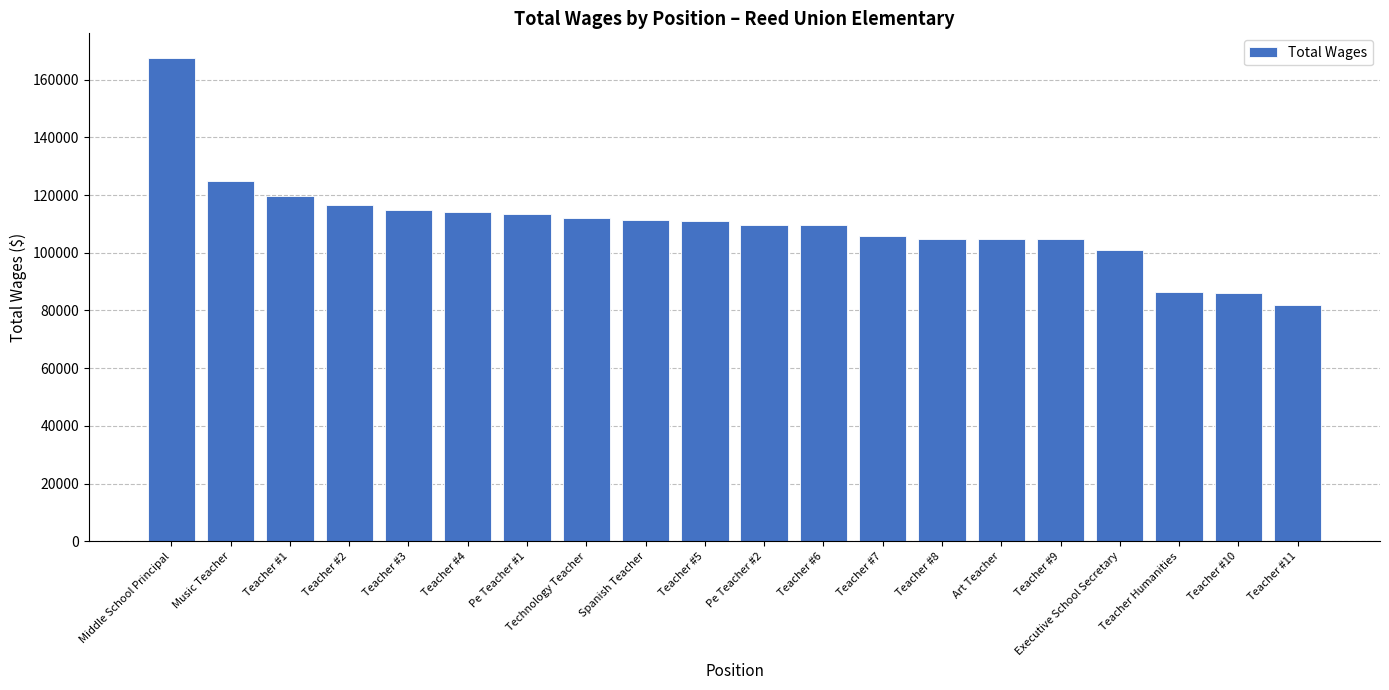

What is the smallest value displayed?

81739